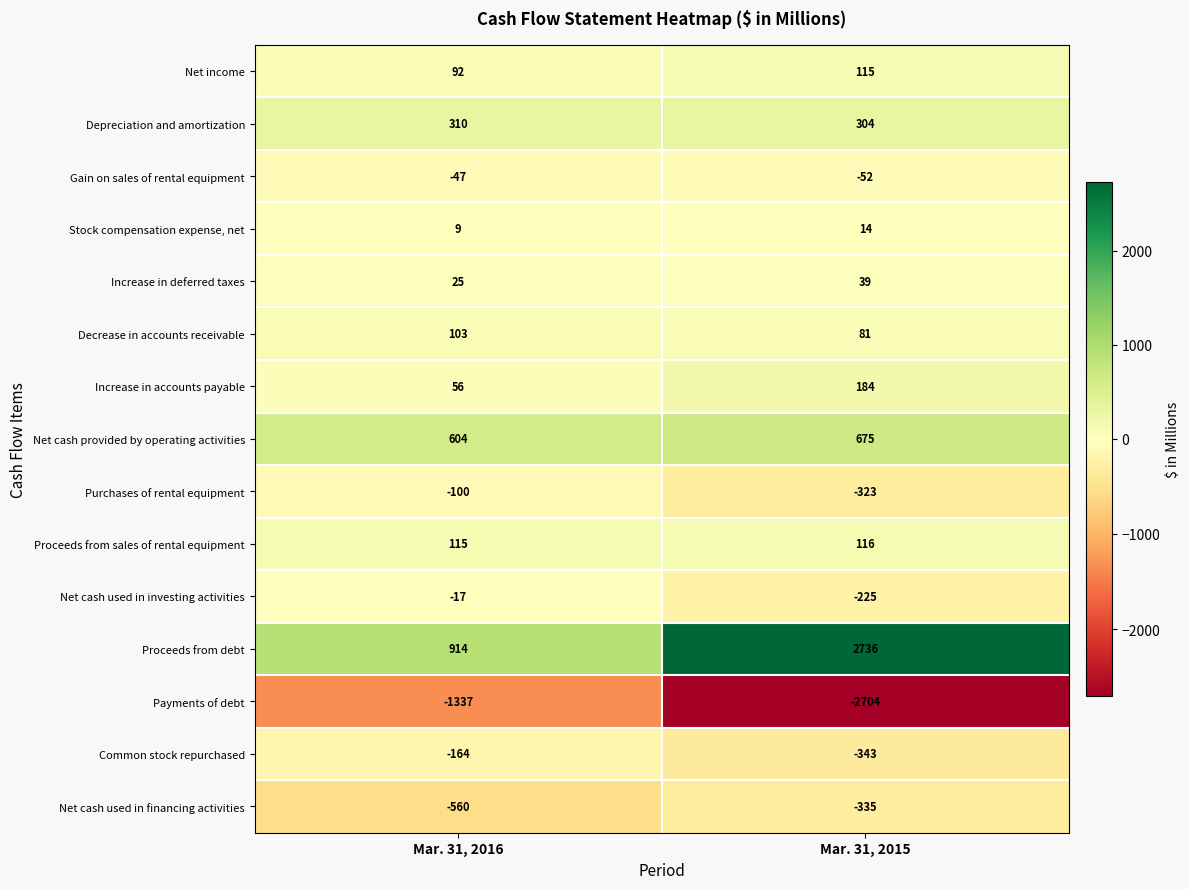

Rank the series by their maximum value, from highest to lowest.

Proceeds from debt, Net cash provided by operating activities, Depreciation and amortization, Increase in accounts payable, Proceeds from sales of rental equipment, Net income, Decrease in accounts receivable, Increase in deferred taxes, Stock compensation expense, net, Net cash used in investing activities, Gain on sales of rental equipment, Purchases of rental equipment, Common stock repurchased, Net cash used in financing activities, Payments of debt